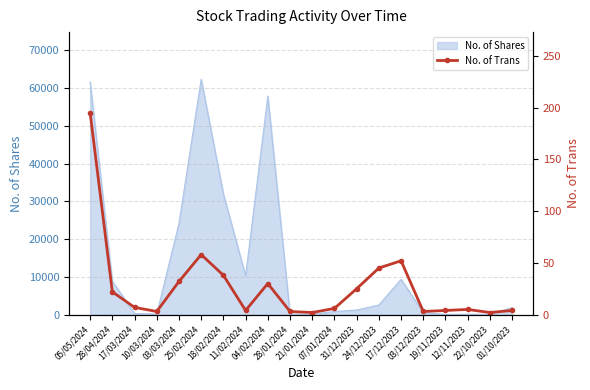

Reading left to right, extract all data points from this chart.

05/05/2024=195	28/04/2024=22	17/03/2024=7	10/03/2024=3	03/03/2024=32	25/02/2024=58	18/02/2024=38	11/02/2024=4	04/02/2024=30	28/01/2024=3	21/01/2024=2	07/01/2024=6	31/12/2023=25	24/12/2023=45	17/12/2023=52	03/12/2023=3	19/11/2023=4	12/11/2023=5	22/10/2023=2	01/10/2023=4